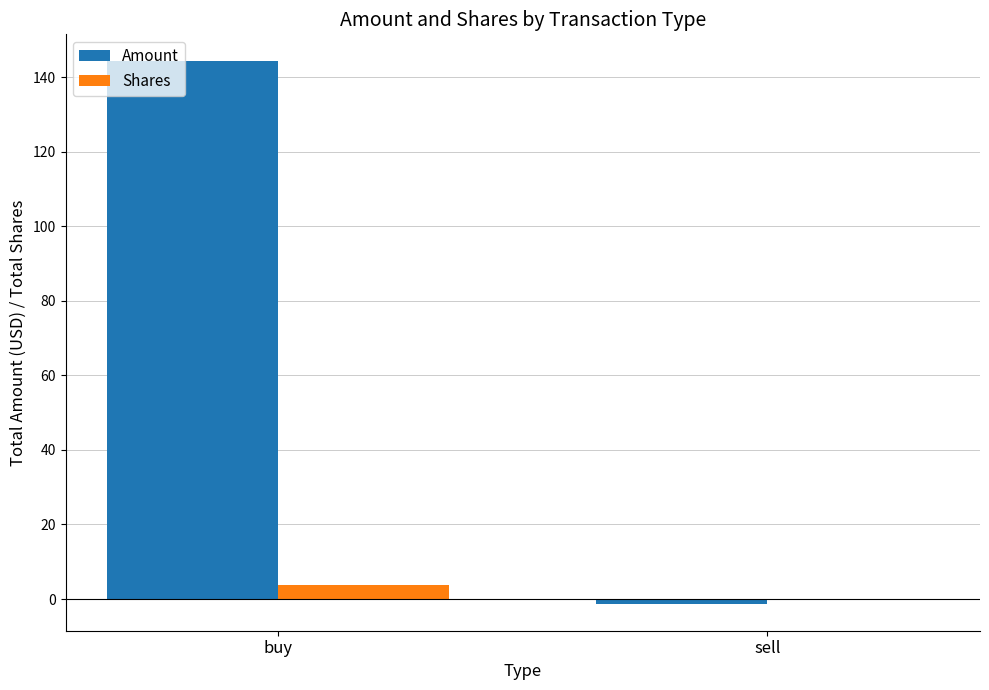

At which label is Amount closest to 71?

sell